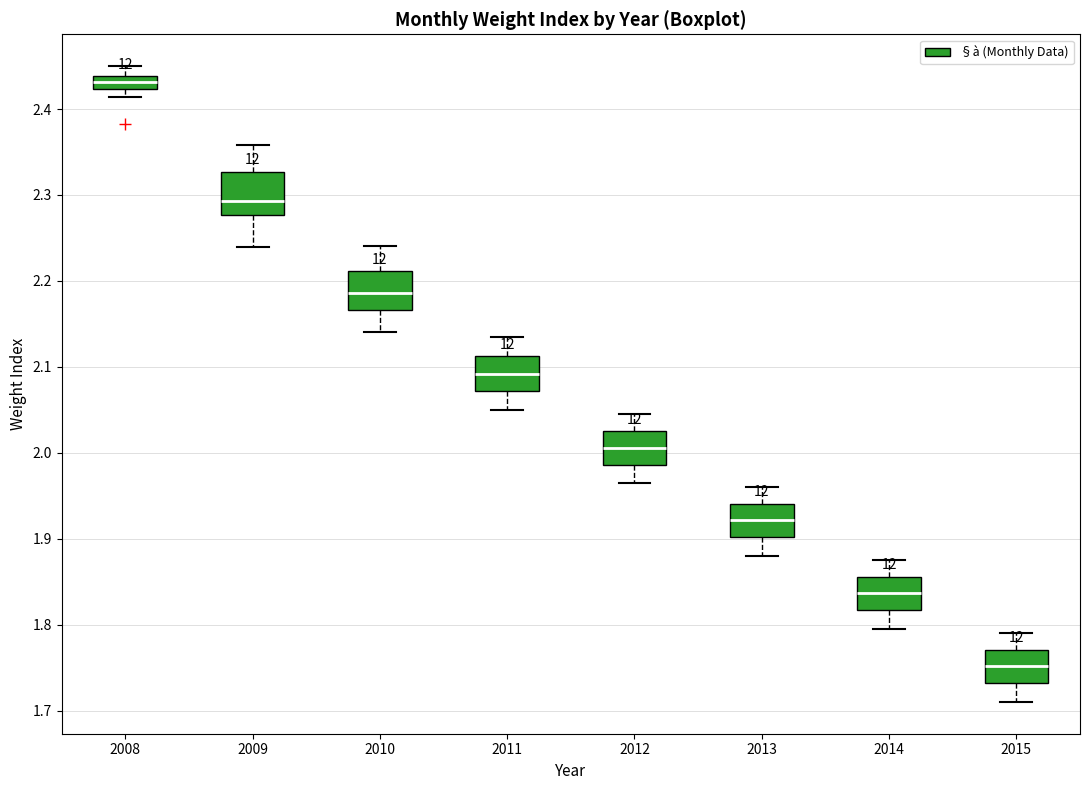

Where does the upper whisker of the box at x = 2008 end on the y-axis? The values are not printed on the chart, so give them approximately, as read against the axis.

2.45